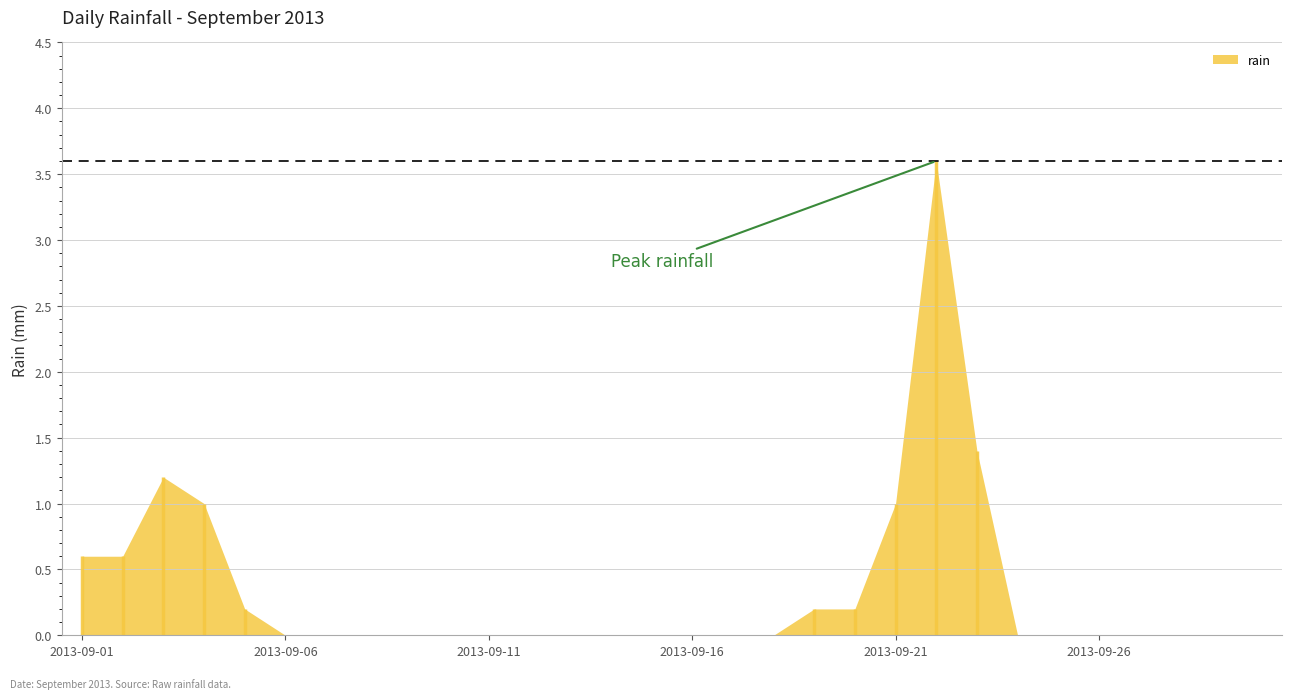

Does the chart have visible grid lines?

Yes